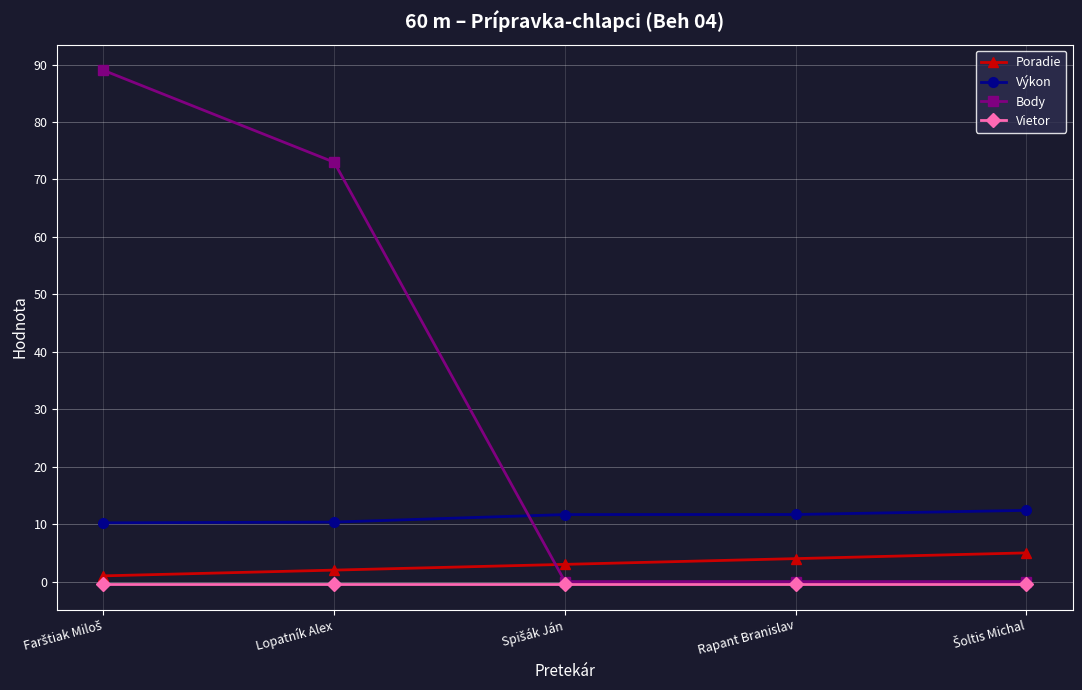

Which series has the largest range (max minus min)?

Body